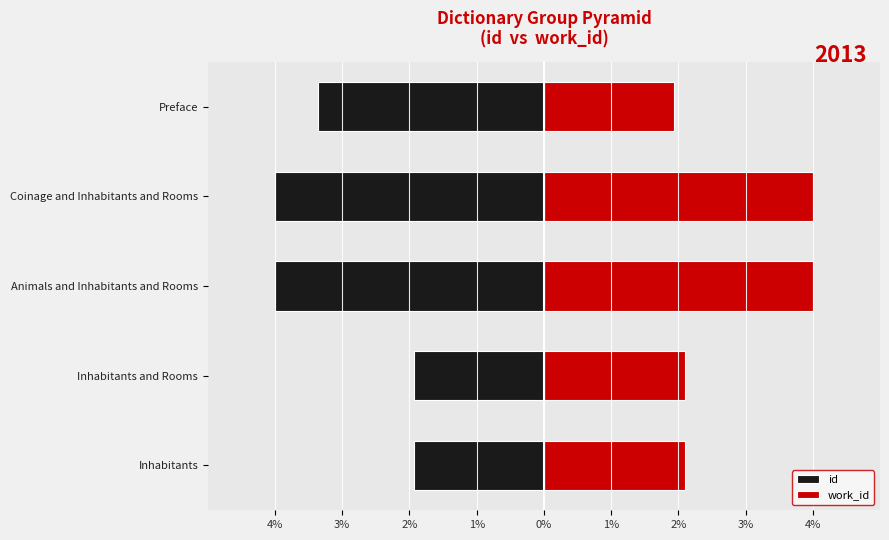

Which series changed the most between Inhabitants and Rooms and Coinage and Inhabitants and Rooms?

id